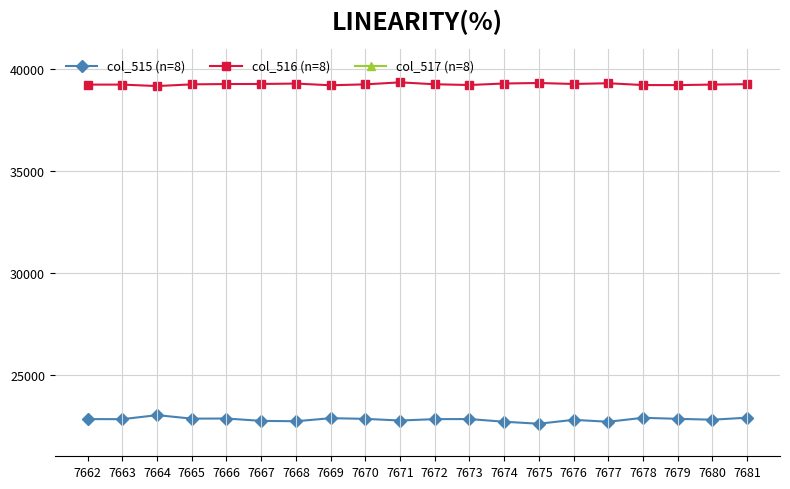

What are all the series names shown in the legend?

col_515 (n=8), col_516 (n=8), col_517 (n=8)